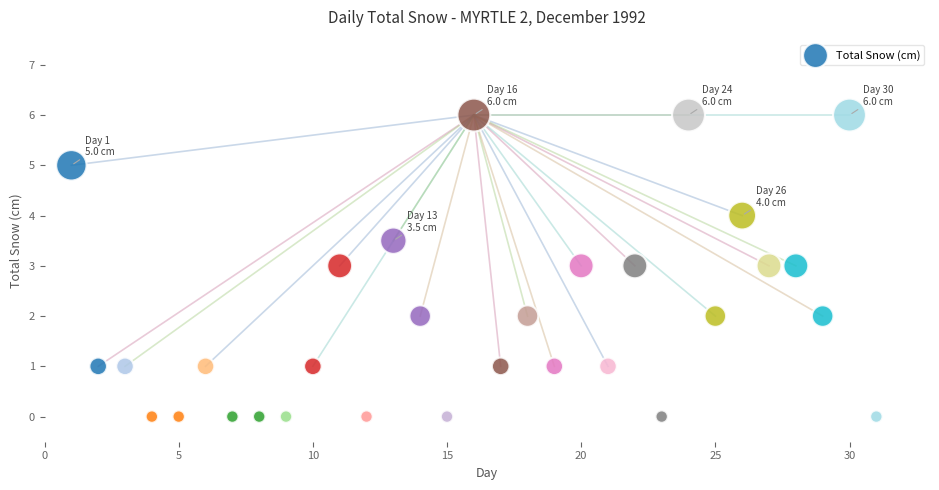

What is the range of Y values (max minus min)?

6.0